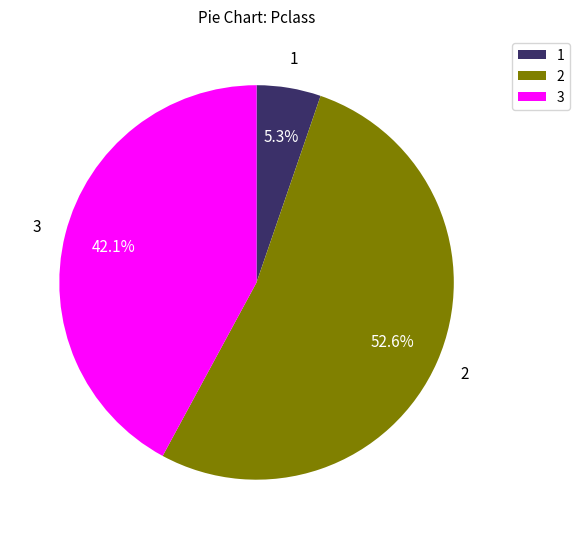

Does any single category account for the majority?

Yes